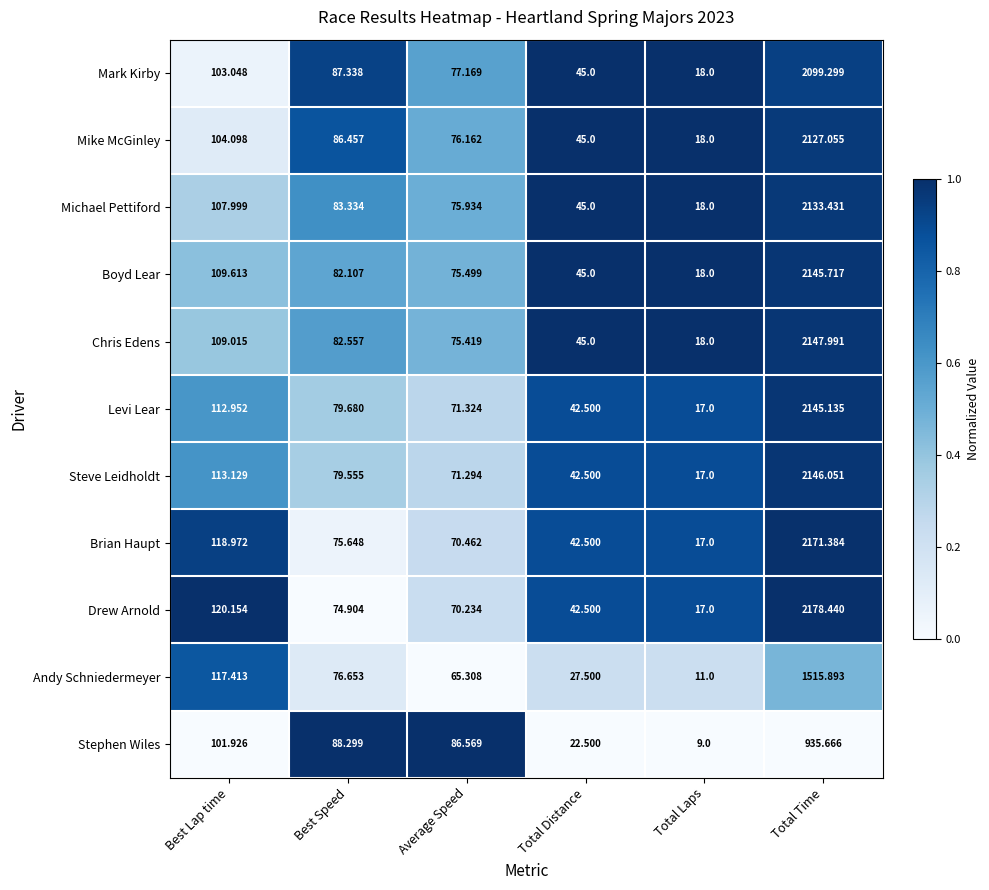

Which series has the largest total across all categories?

Drew Arnold